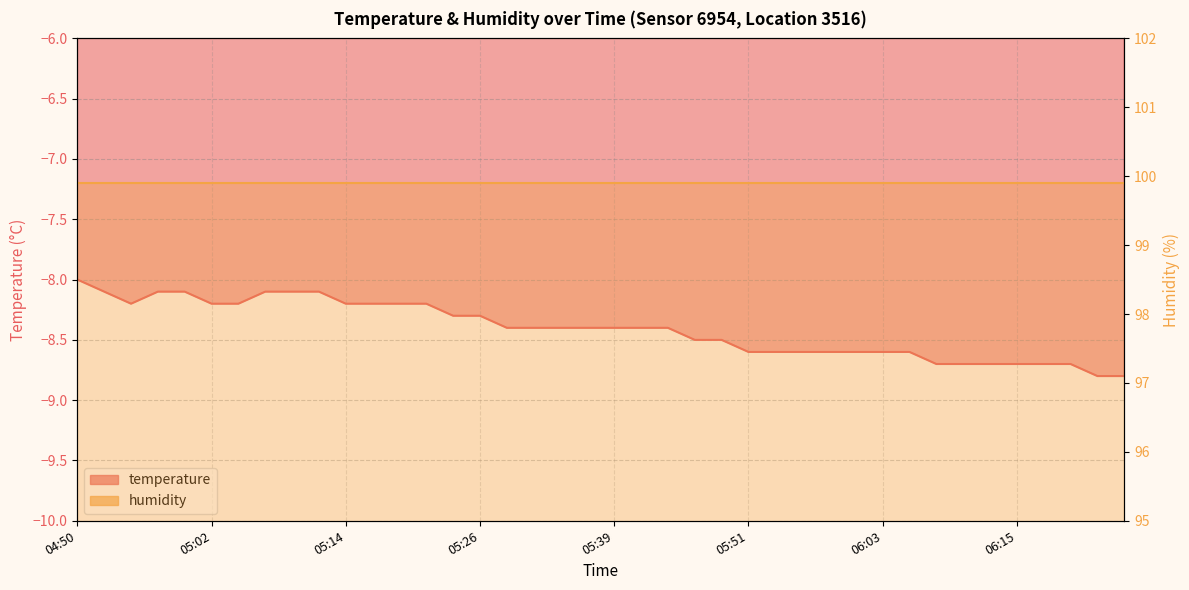

What is the sum of all values?

-336.4